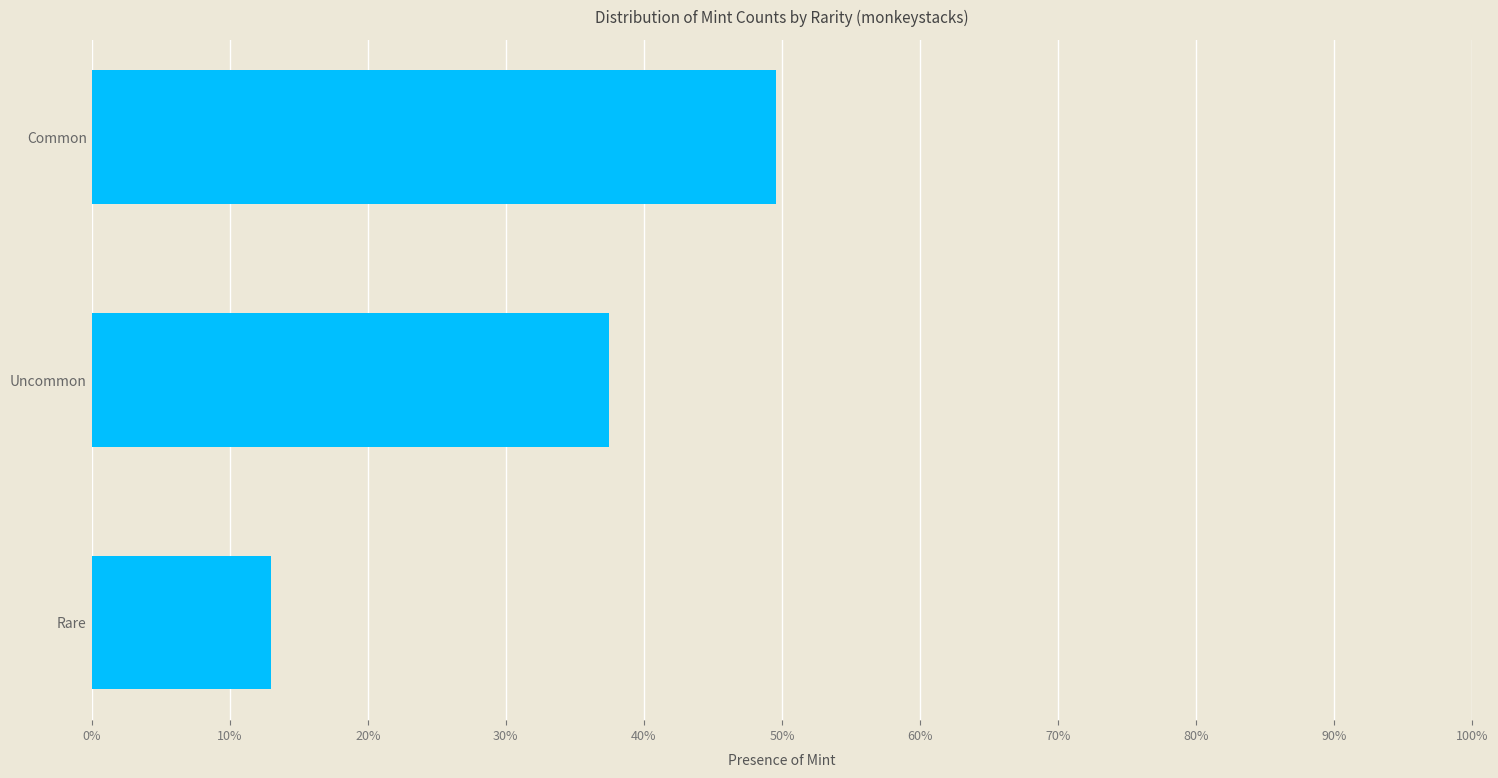

What is the average value?

0.3